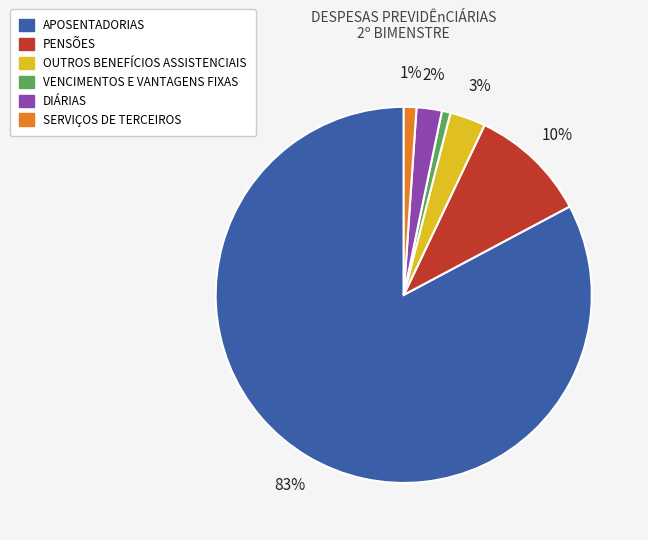

The APOSENTADORIAS slice represents 77% of the pie. True or false?

False